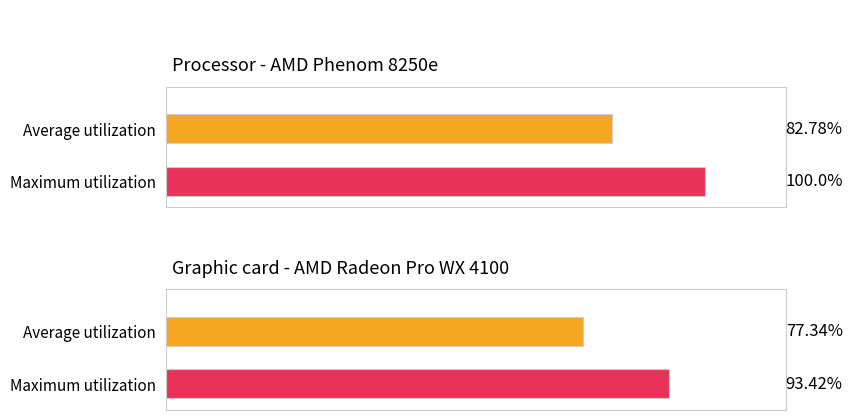

The value of Average utilization at 11 is 6.2. True or false?

False